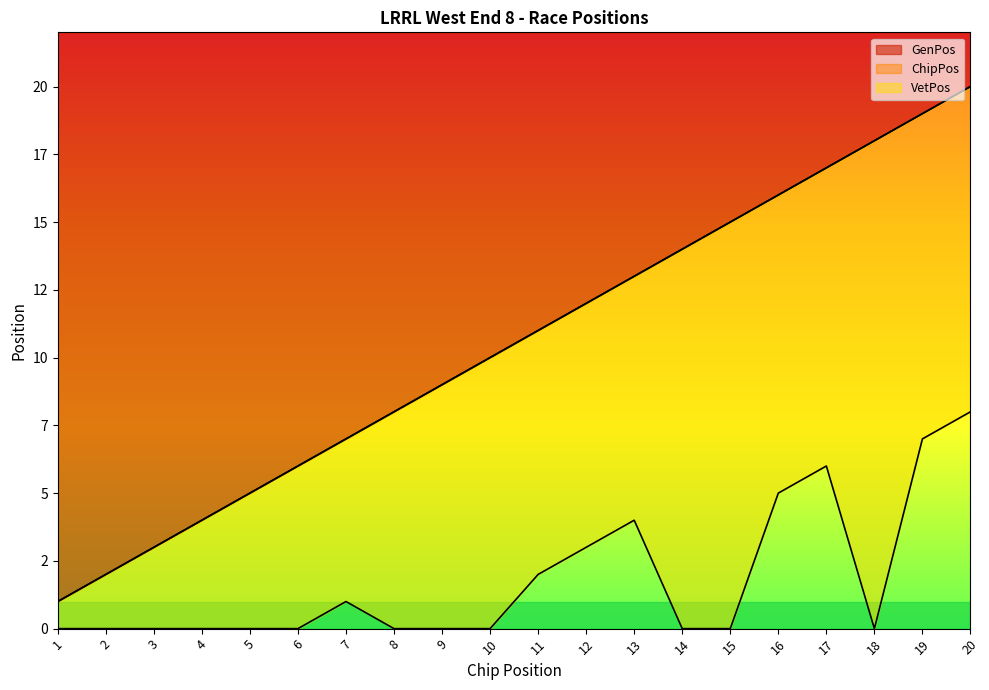

At which label does ChipPos reach its peak?

20